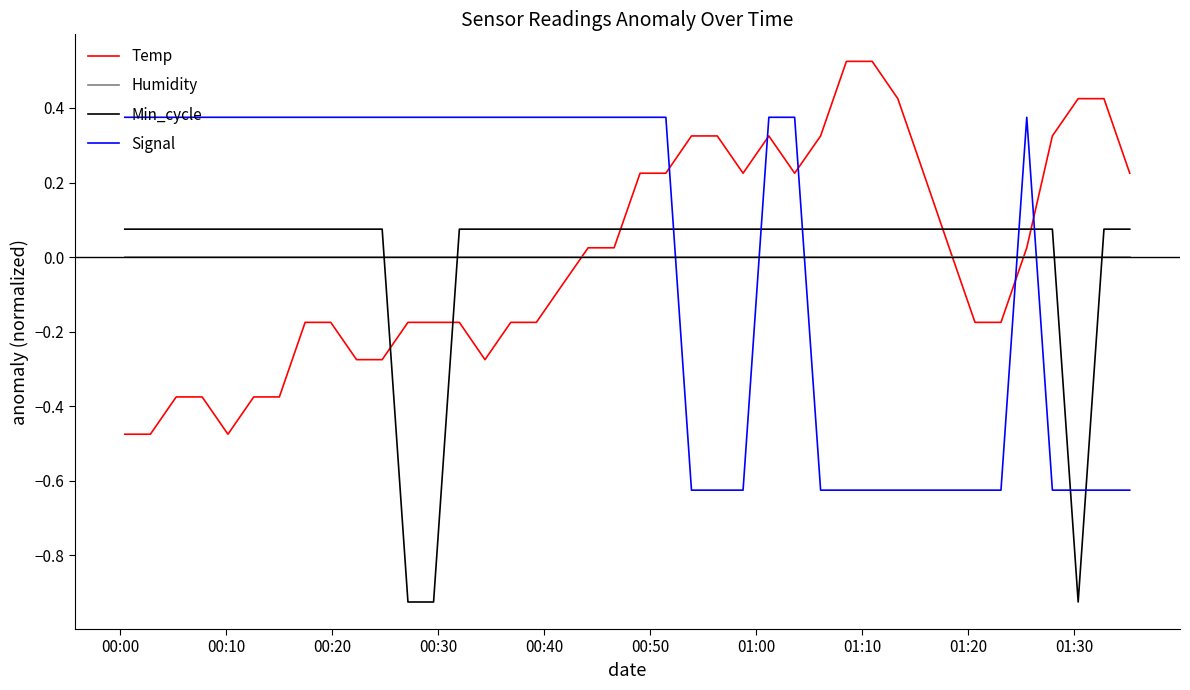

What is the difference between the maximum and minimum values in the Temp series?

1.0